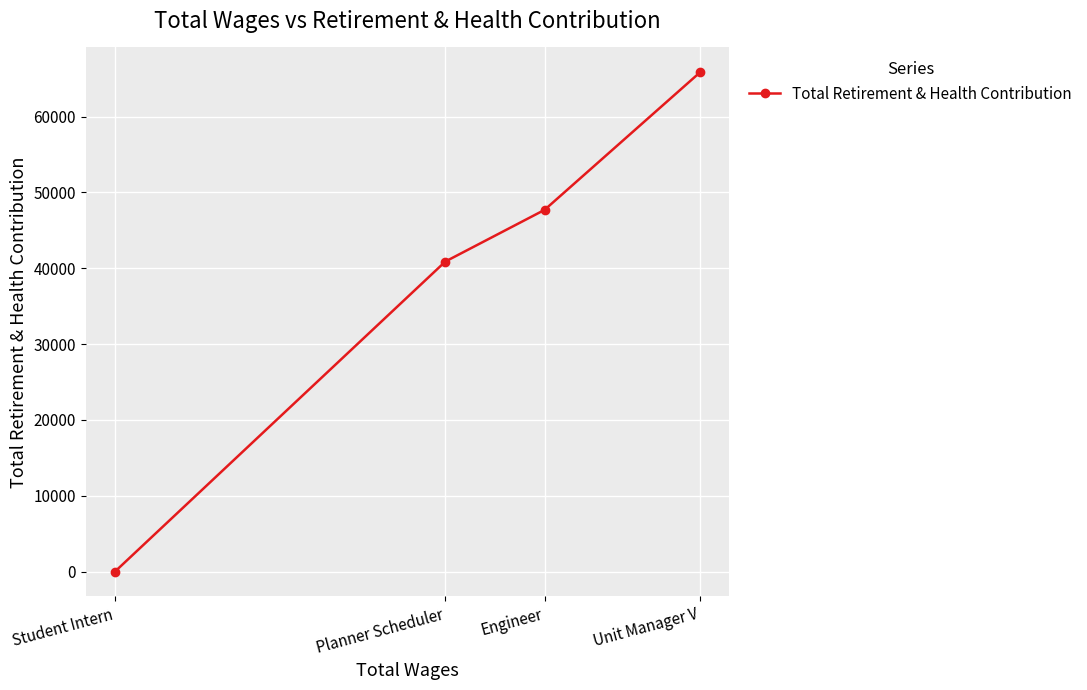

Rank the categories by value from lowest to highest.

Student Intern, Planner Scheduler, Engineer, Unit Manager V